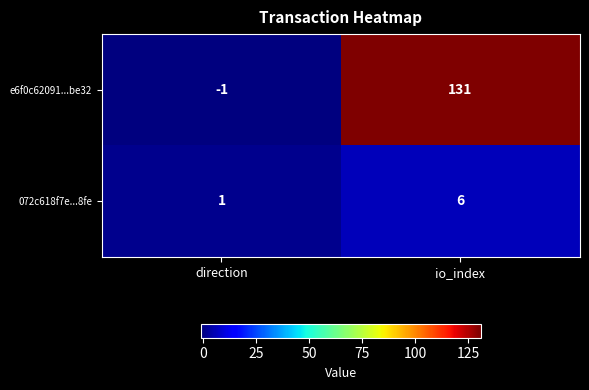

Which label corresponds to the smallest value in the chart?

direction